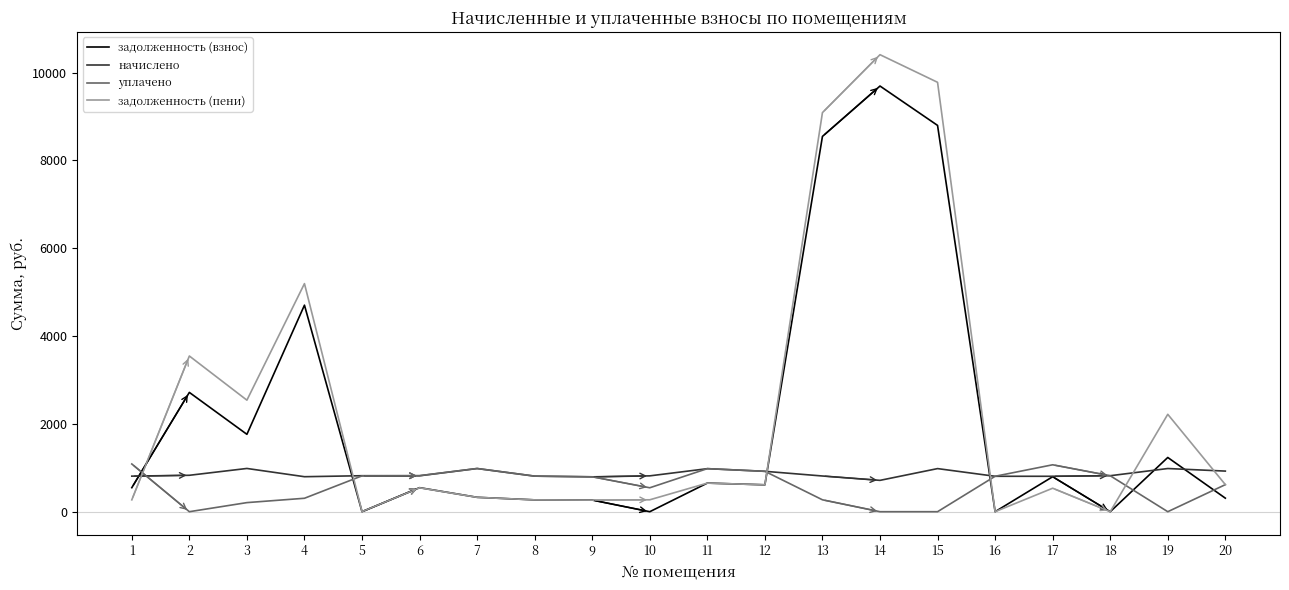

Count the number of data series in this chart.

4